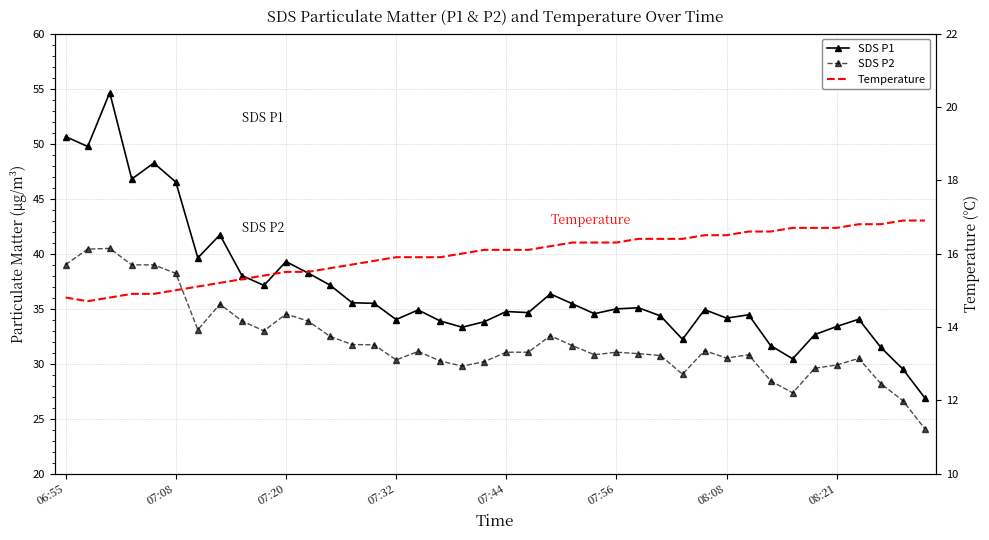

Which has a higher value, 24 or 14?

14